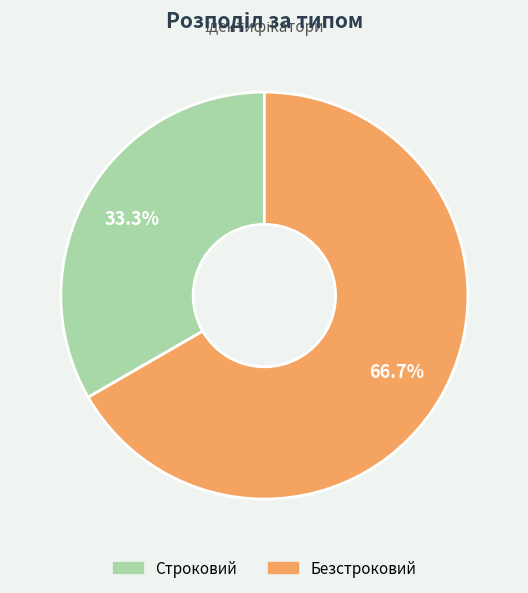

What is the largest slice in the pie chart?

Безстроковий